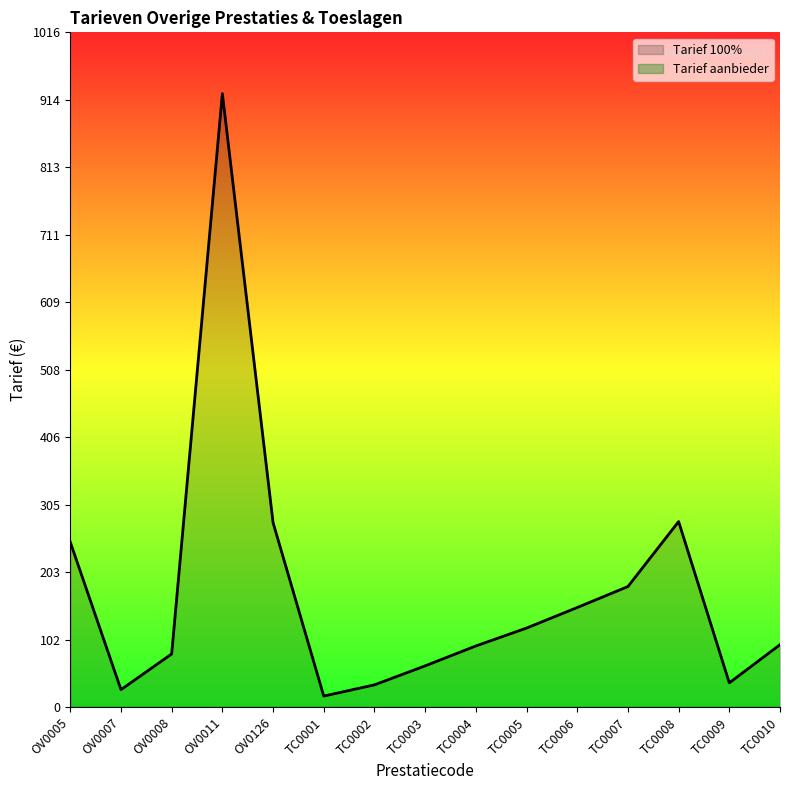

How many points are lower than both their immediate neighbors (excluding endpoints)?

3